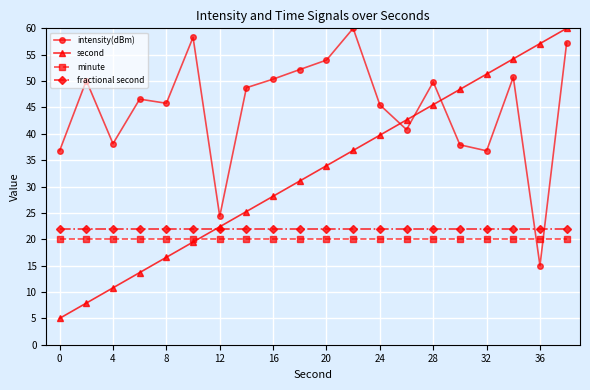

How many distinct data groups are displayed?

4